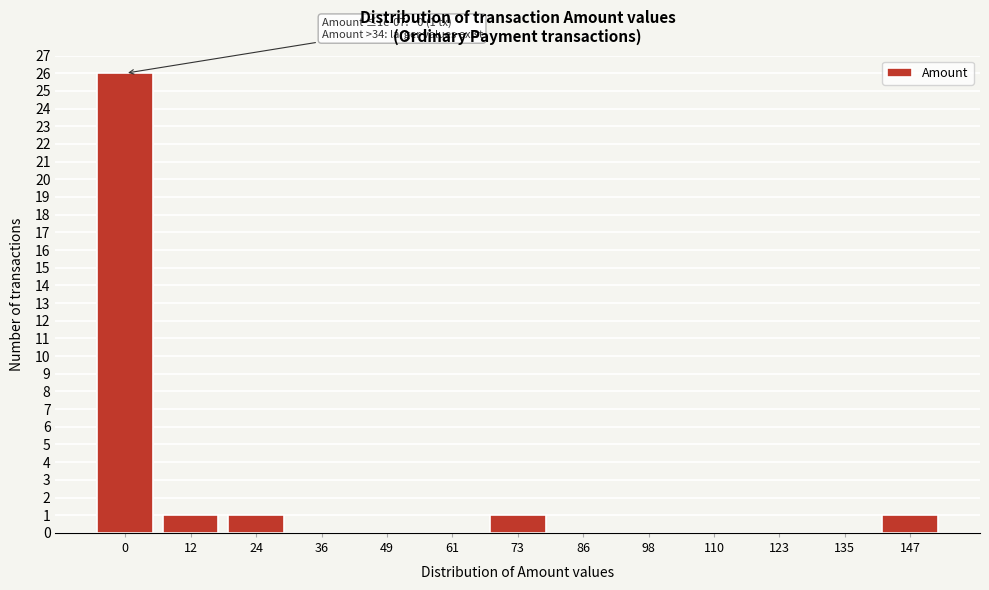

Reading left to right, what are all the values shown in this chart?

0=26	12=1	24=1	36=0	49=0	61=0	73=1	86=0	98=0	110=0	123=0	135=0	147=1